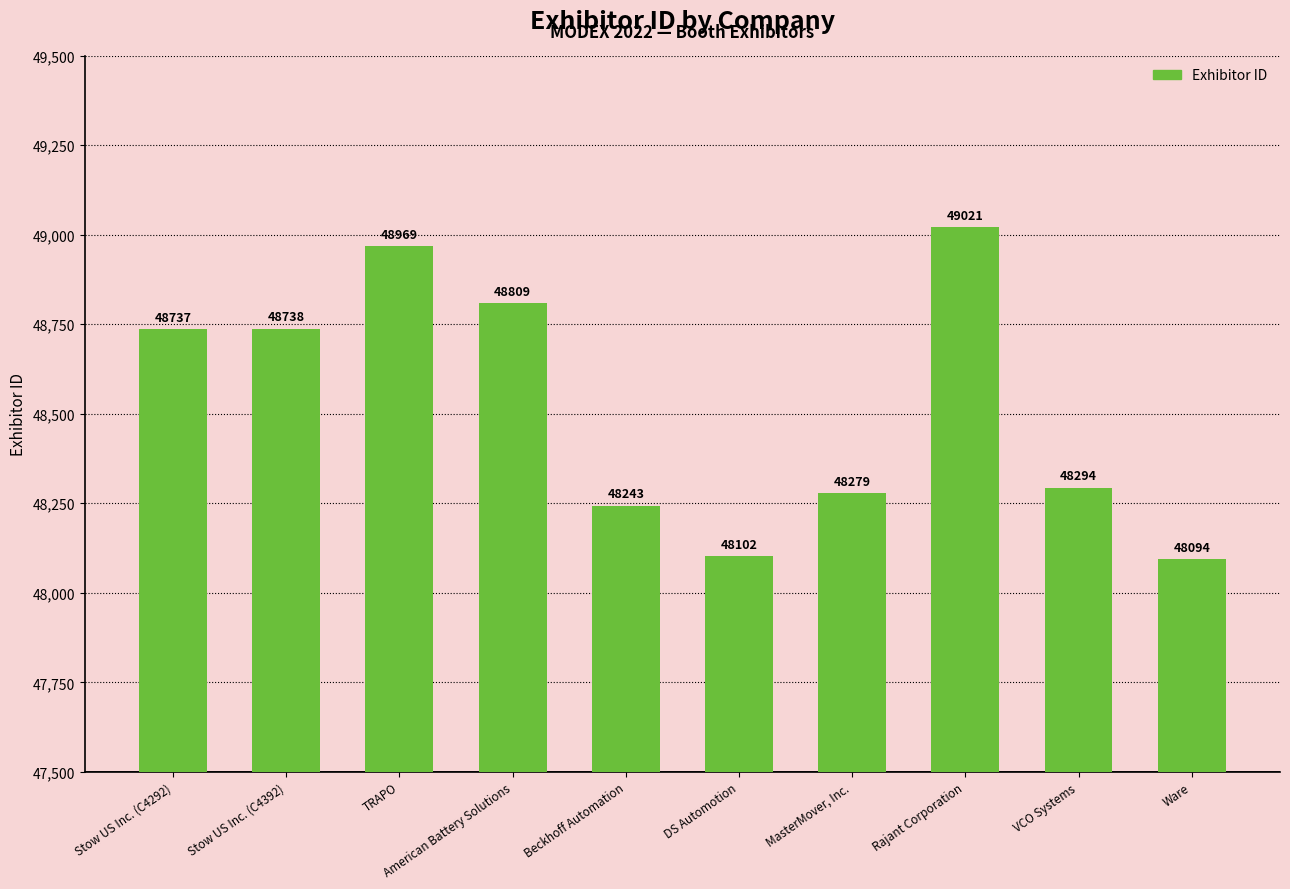

What is the sum of the values at Ware and TRAPO?

97063